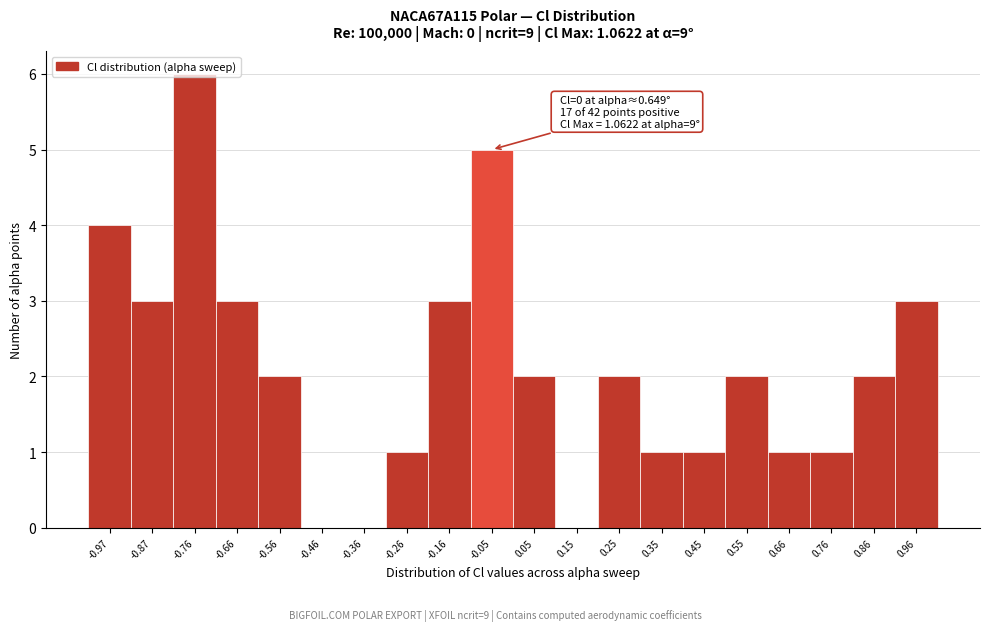

The value at 0.45 is 2. True or false?

False